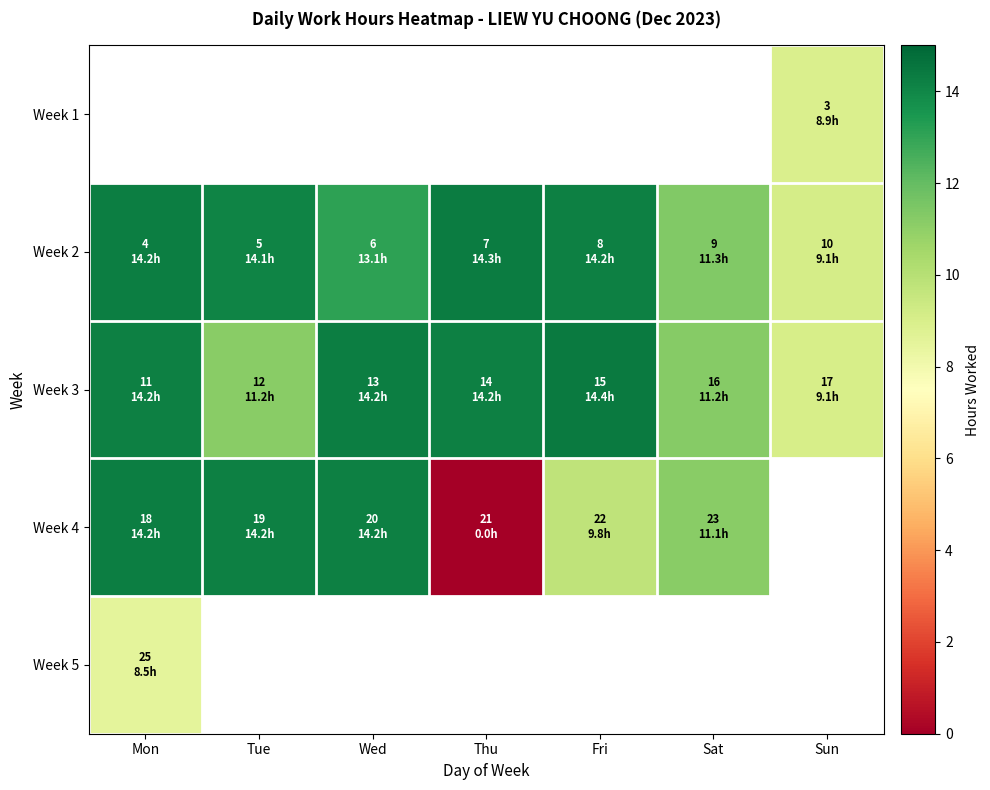

Which label corresponds to the smallest value in the chart?

Thu